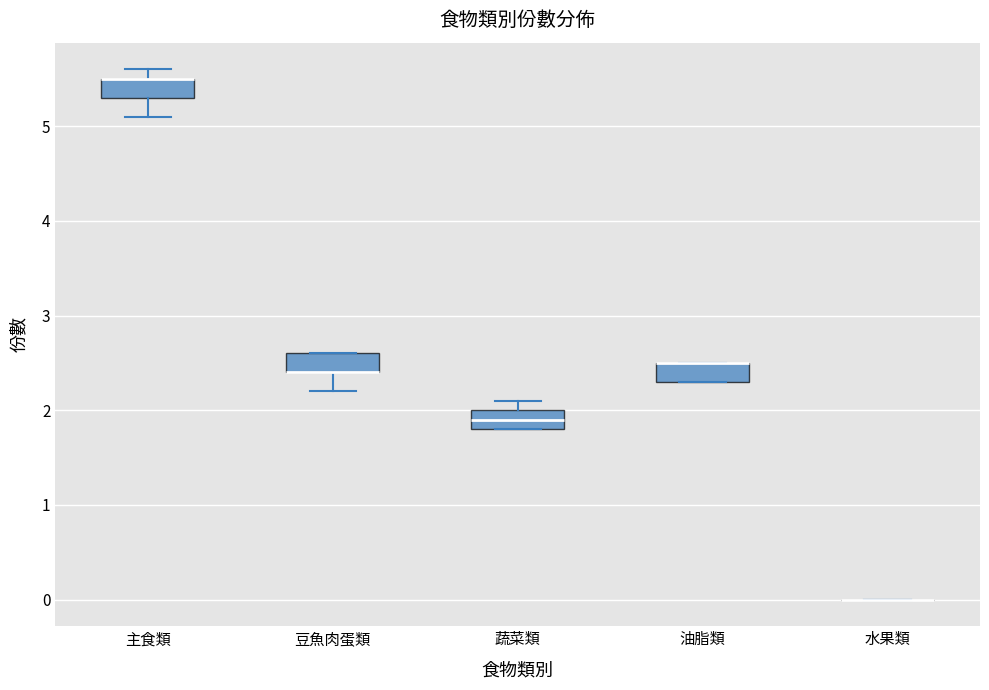

Where does the lower whisker of the box for 豆魚肉蛋類 end on the y-axis? The values are not printed on the chart, so give them approximately, as read against the axis.

2.2